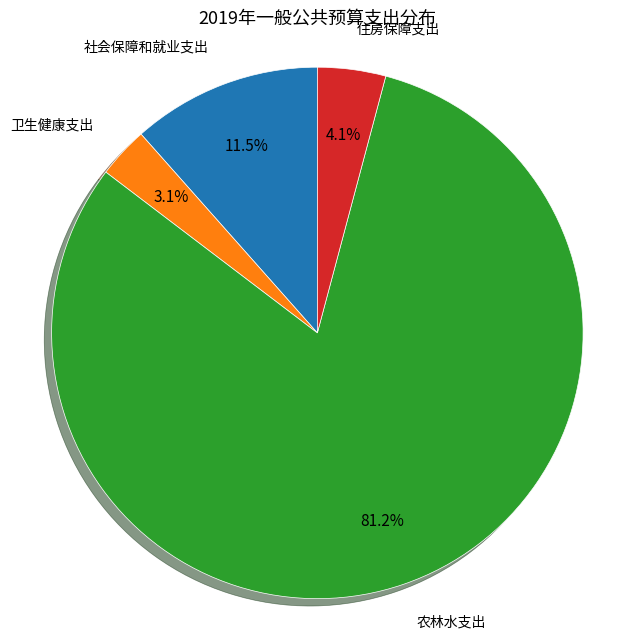

To the nearest percent, what is the average slice percentage?

25%